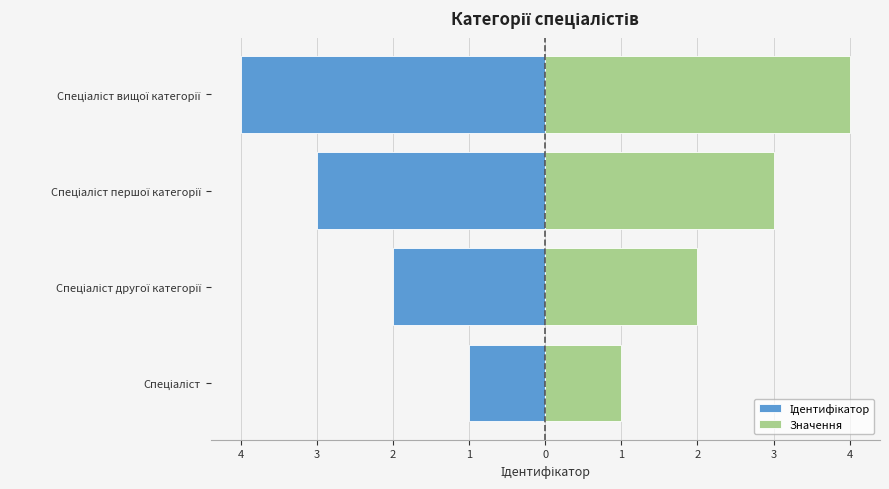

At Спеціаліст, list the series in order from largest to smallest.

Значення, Ідентифікатор